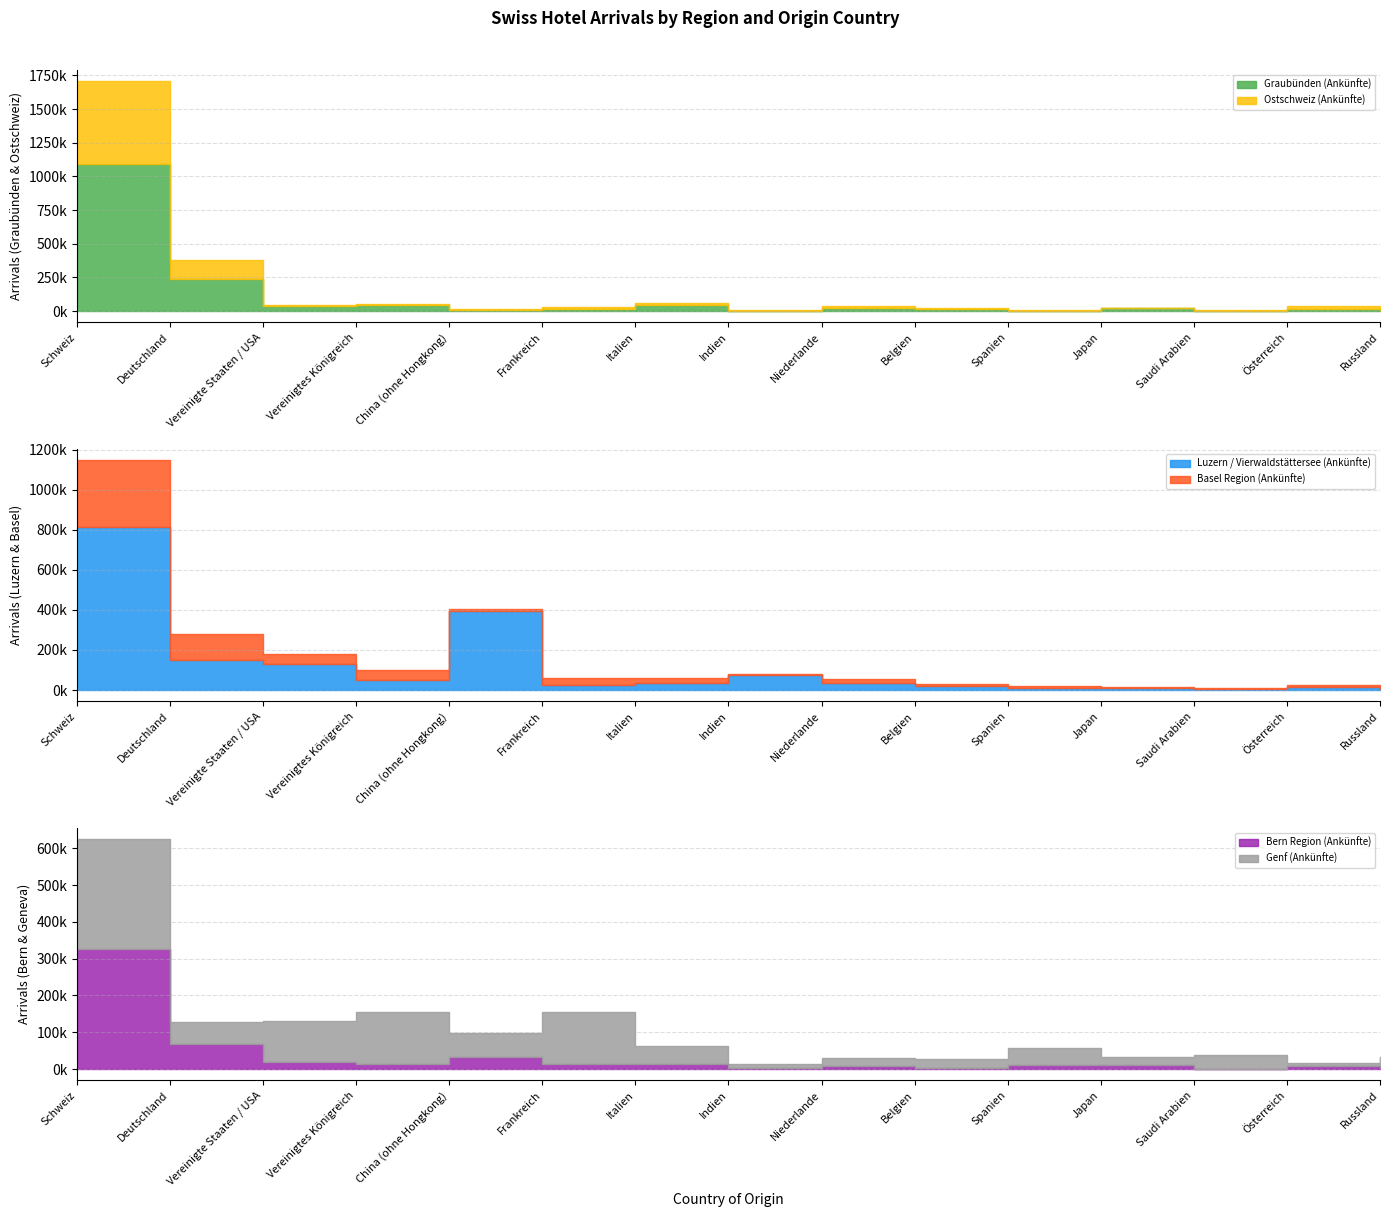

Where is Genf (Ankünfte) nearest to the value 152813?

Vereinigtes Königreich